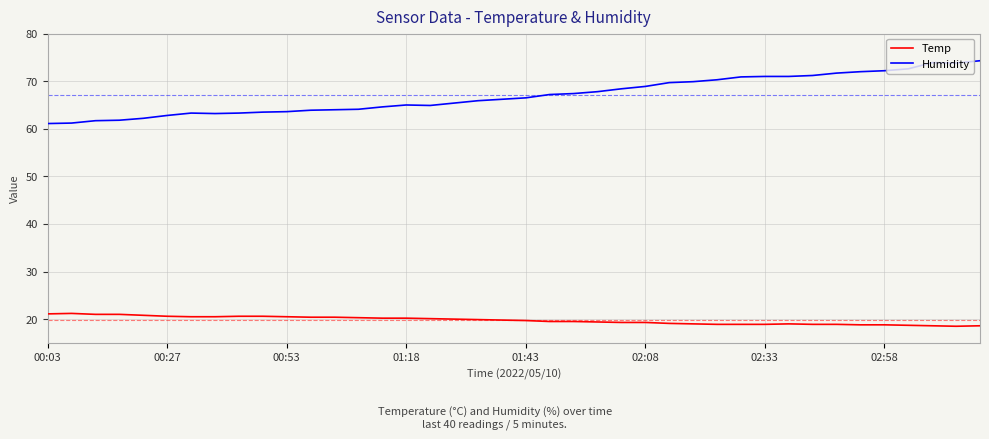

Which series has the largest total across all categories?

Humidity